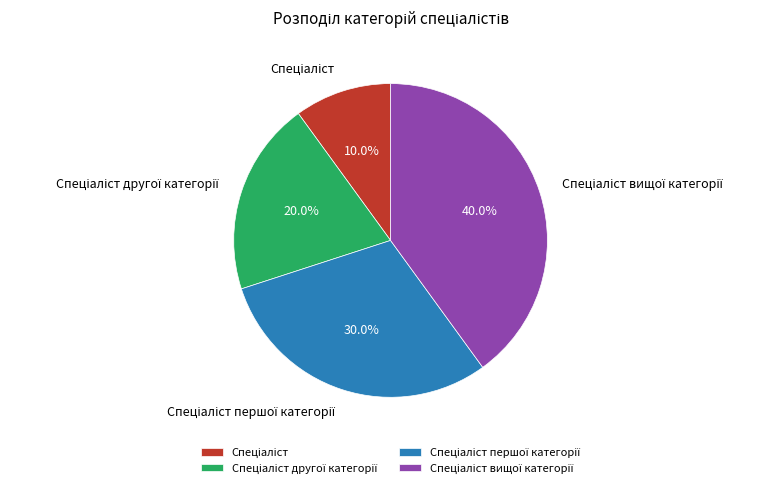

Does any single category account for the majority?

No